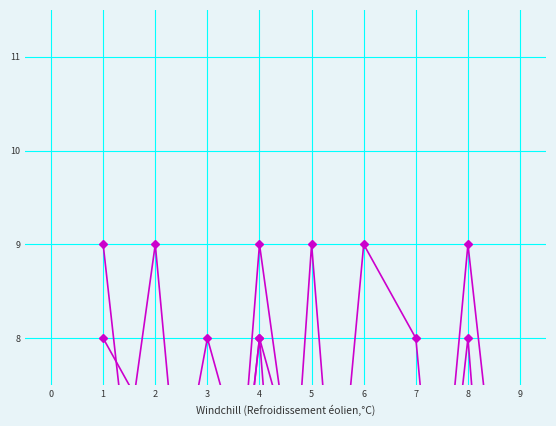

Is this an area chart (filled region under the line)?

No